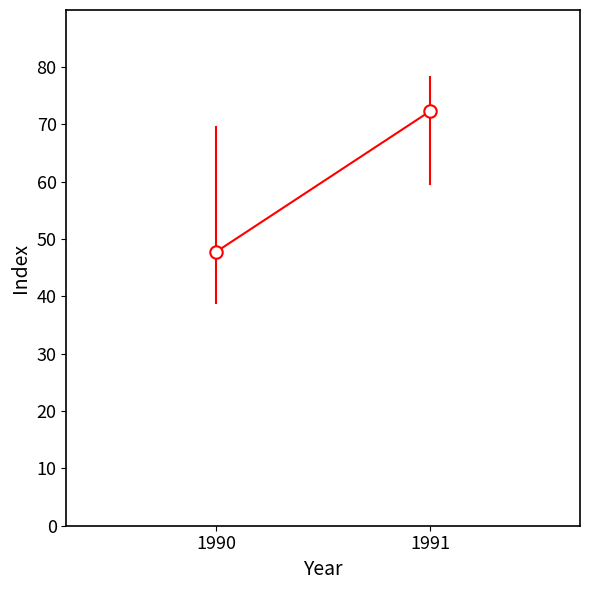

What is the range of Y values (max minus min)?

24.5